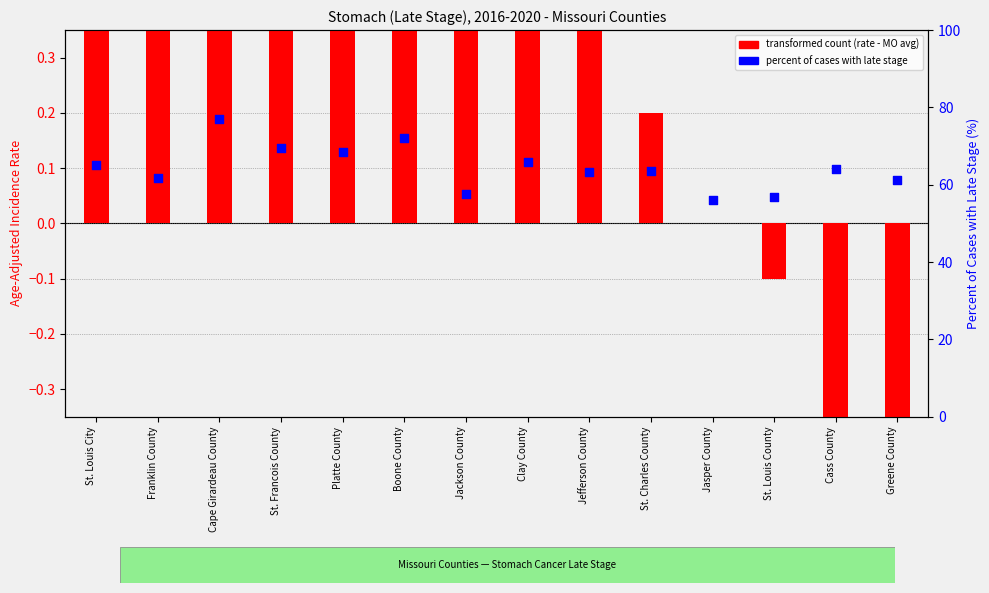

Which series has the largest total across all categories?

percent late stage